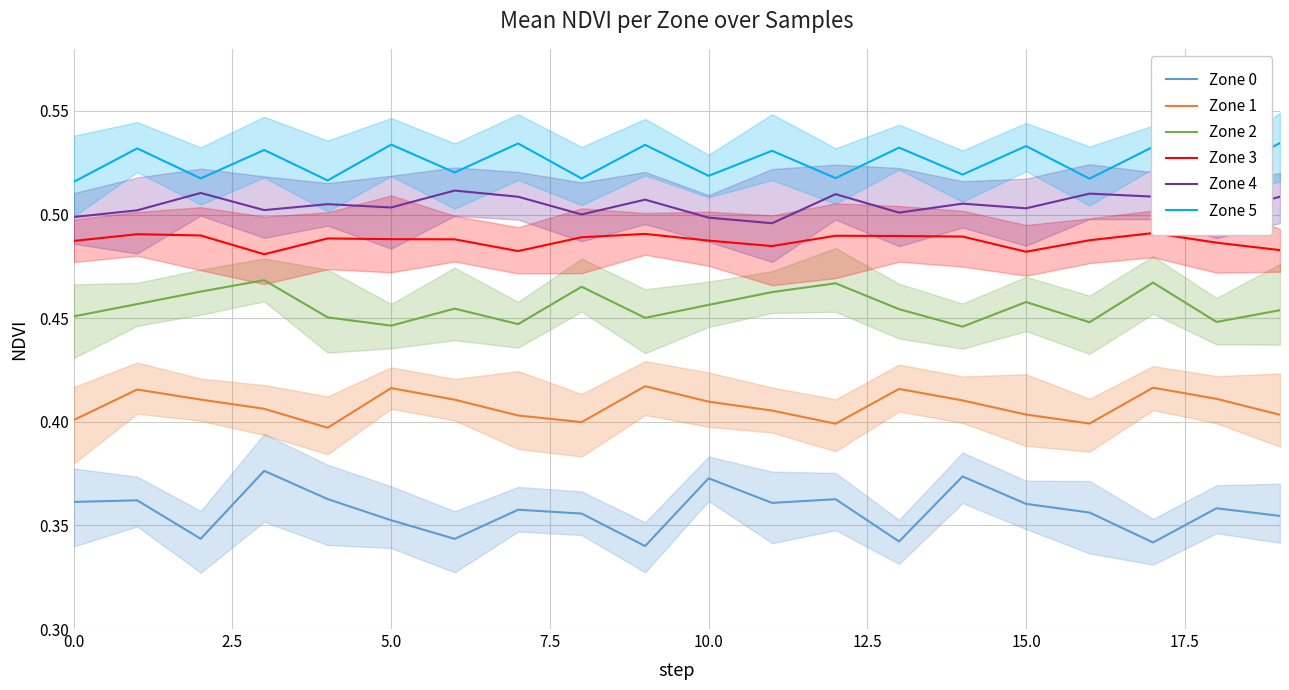

What is the average value of the Zone 5 series?

0.5